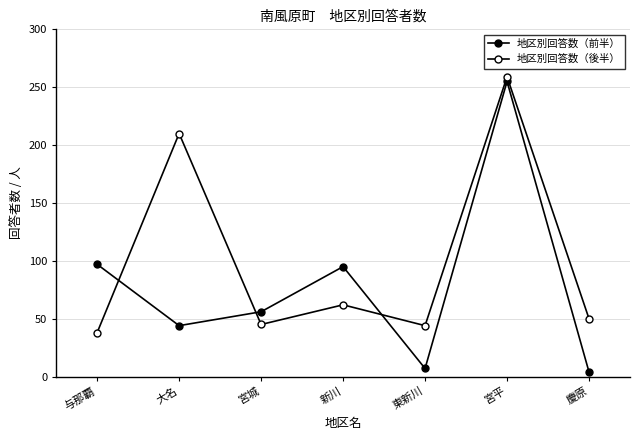

Where do 地区別回答数（後半） and 地区別回答数（前半） first cross each other?

与那覇 and 大名